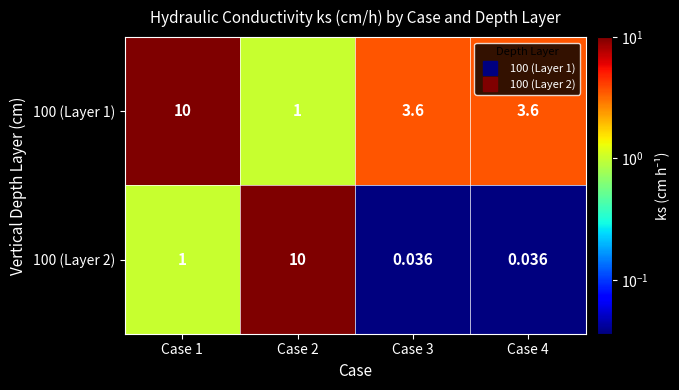

Is the value of 100 (Layer 1) at Case 1 greater than the value of 100 (Layer 2) at Case 1?

Yes